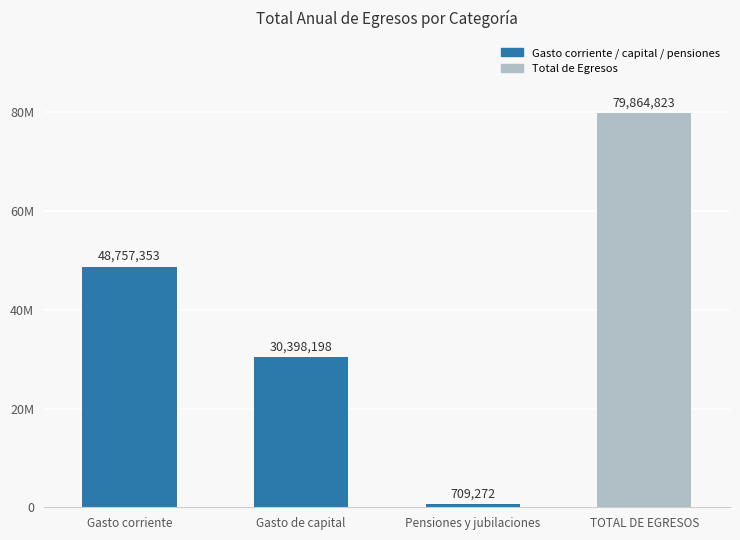

Which label corresponds to the largest value in the chart?

TOTAL DE EGRESOS